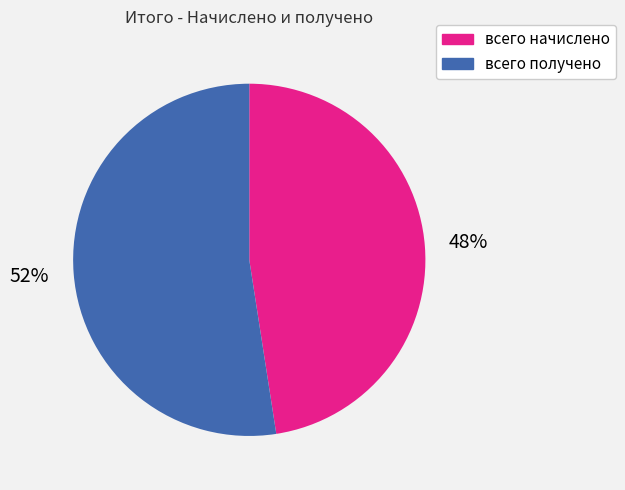

To the nearest percent, what is the average slice percentage?

50%